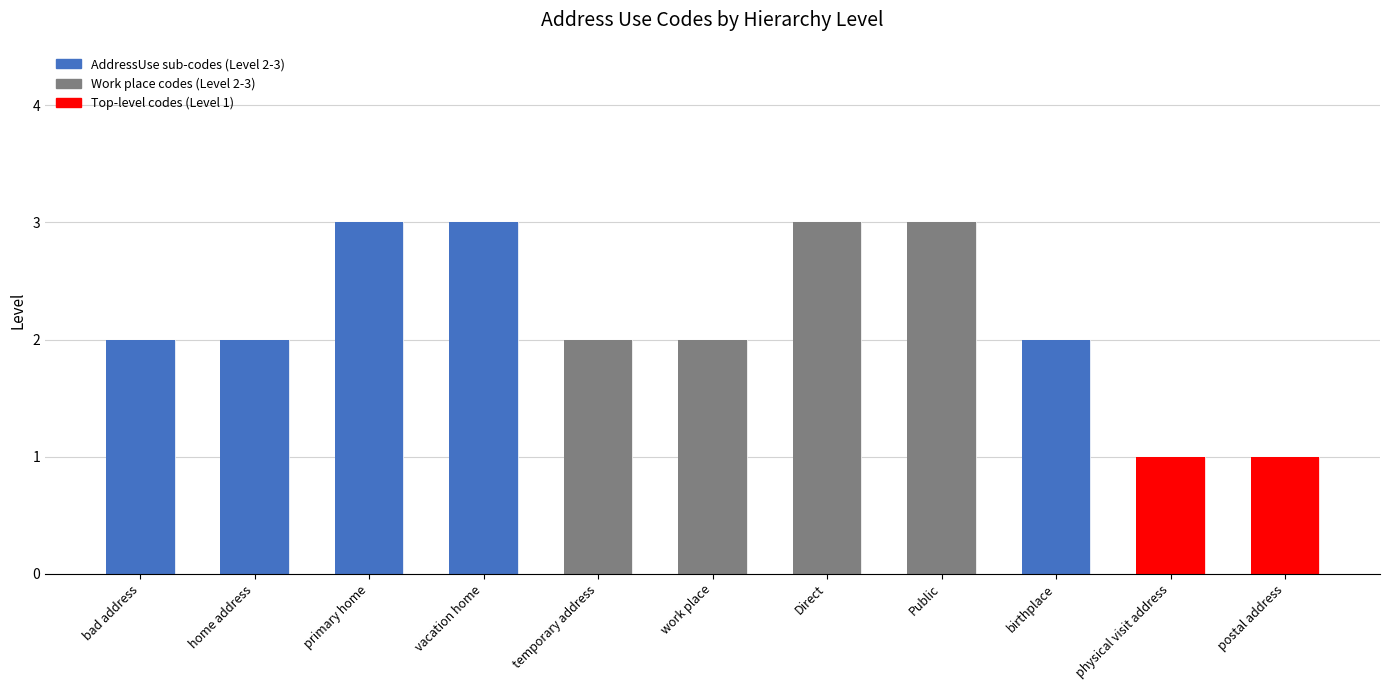

How many bars are there in total?

11